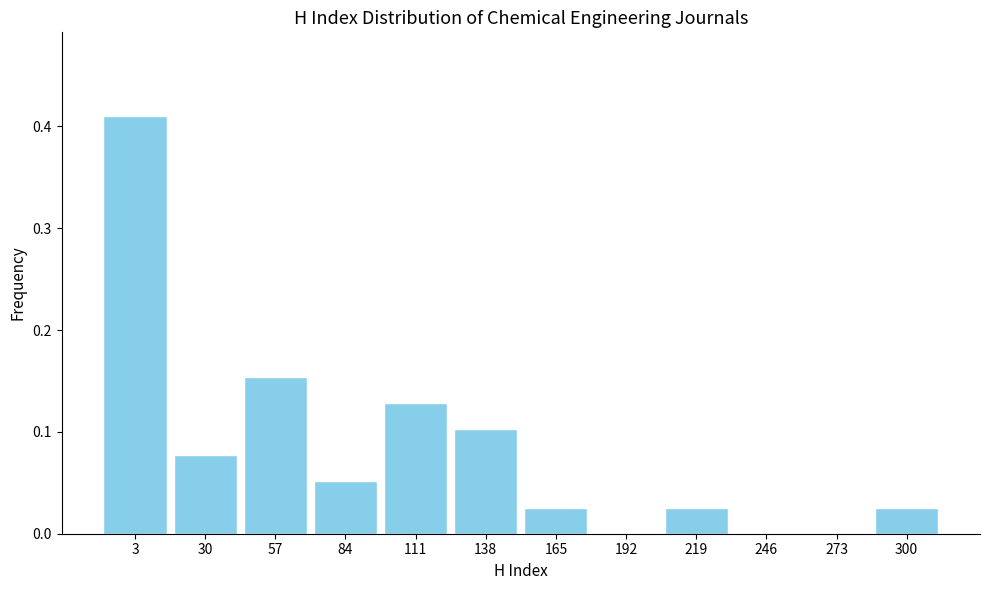

What is the change in value from 3 to 192?

-0.4